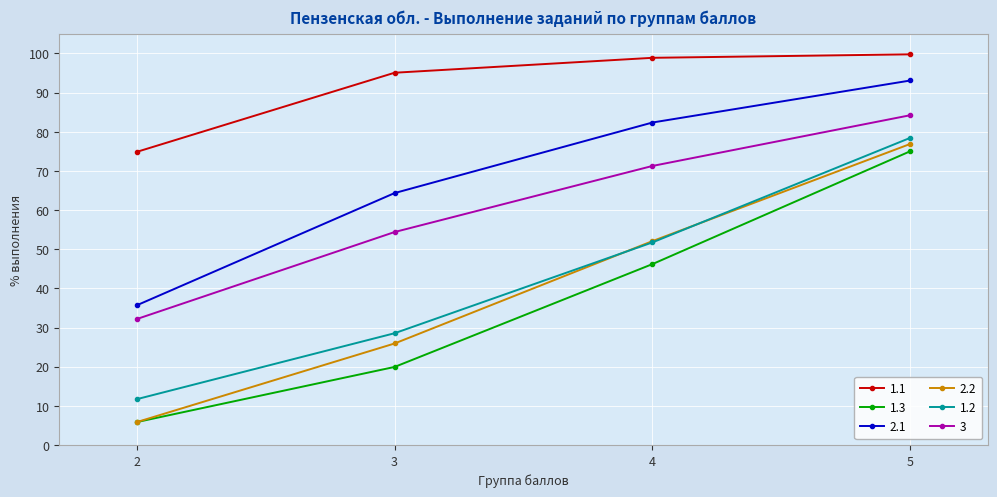

What is the value of the 3 point at the 1st from the left?

32.2